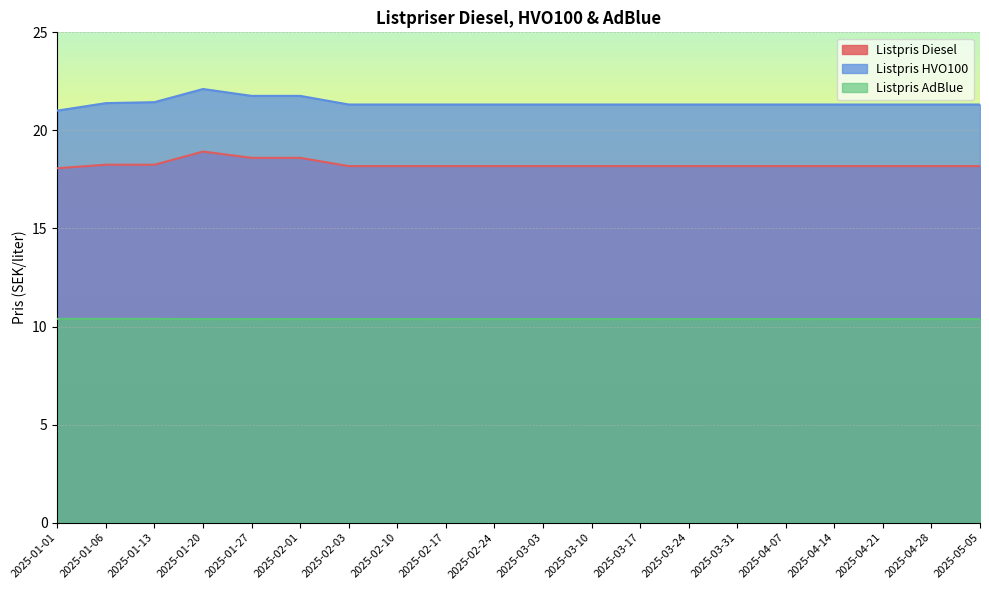

Rank the series by their maximum value, from highest to lowest.

Listpris HVO100, Listpris Diesel, Listpris AdBlue